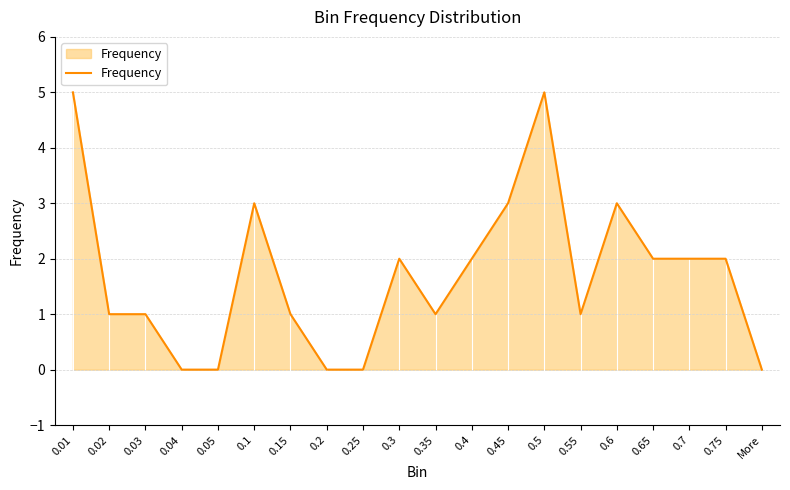

What is the greatest value displayed?

5